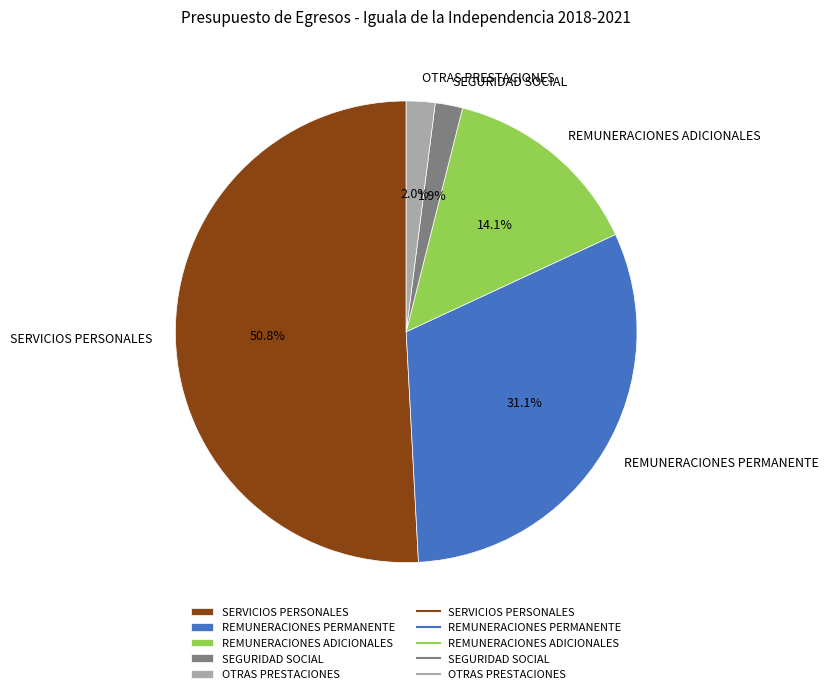

Do SERVICIOS PERSONALES and OTRAS PRESTACIONES together represent more than half of the pie?

Yes